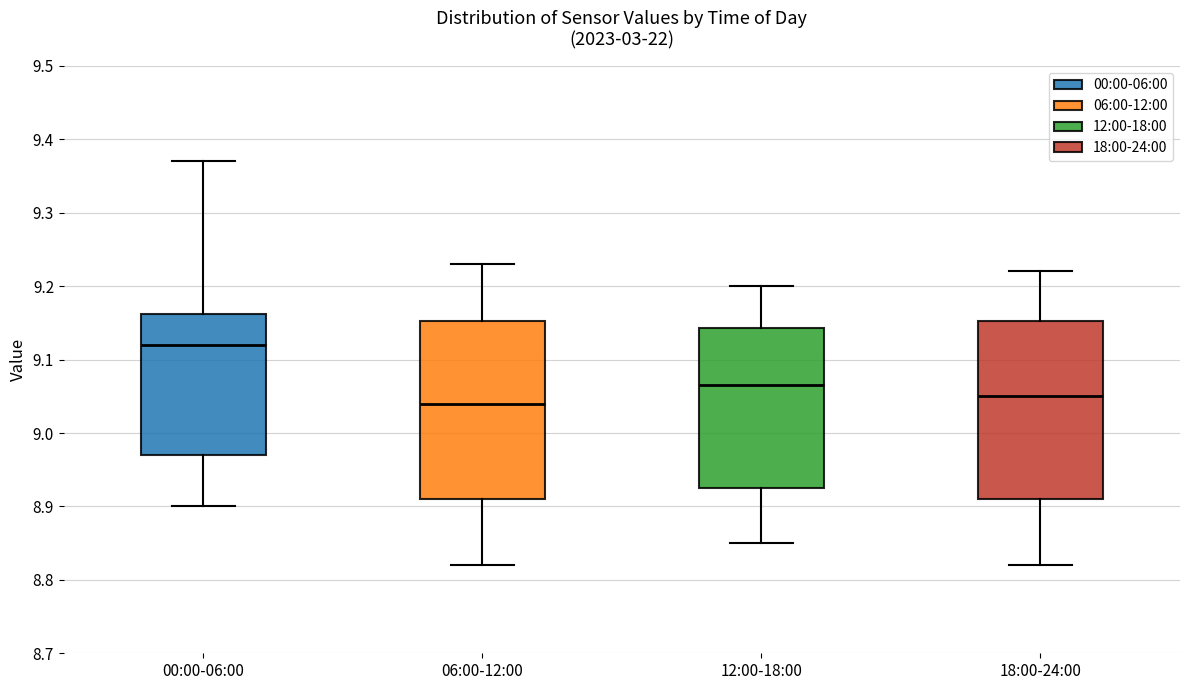

Reading left to right, transcribe this box plot: for each box, give where its median line is, the range the box spans, and where its two whiskers end, as read against the y-axis. The values are not printed on the chart, so give them approximately, as read against the axis.

00:00-06:00: median 9.12, box 8.97 to 9.16, whiskers 8.90 to 9.37
06:00-12:00: median 9.04, box 8.91 to 9.15, whiskers 8.82 to 9.23
12:00-18:00: median 9.07, box 8.93 to 9.14, whiskers 8.85 to 9.20
18:00-24:00: median 9.05, box 8.91 to 9.15, whiskers 8.82 to 9.22